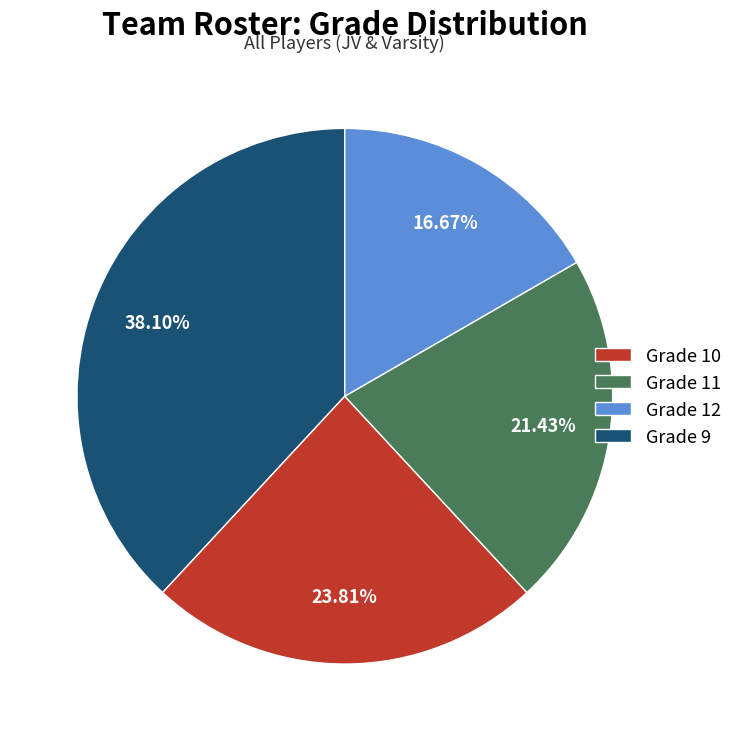

Count the number of slices in the pie.

4